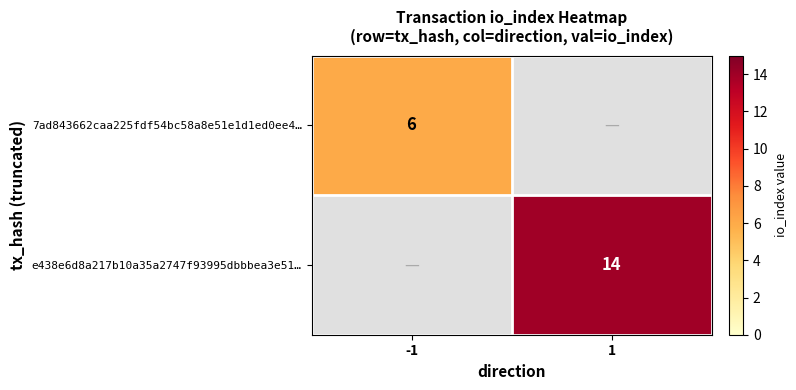

What is the maximum value shown in the chart?

14.0